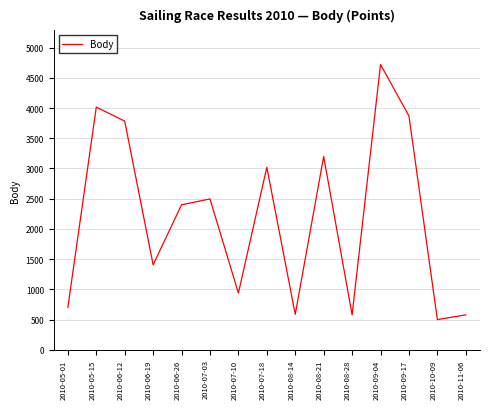

What is the change in value from 2010-05-15 to 2010-09-04?

+705